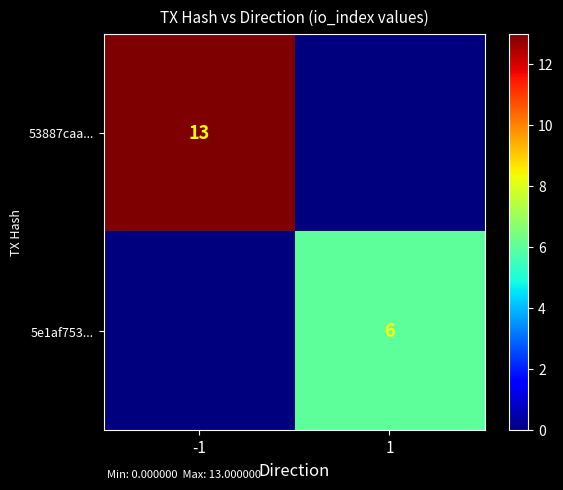

Is it true that 5e1af753... equals 8 at 1?

False